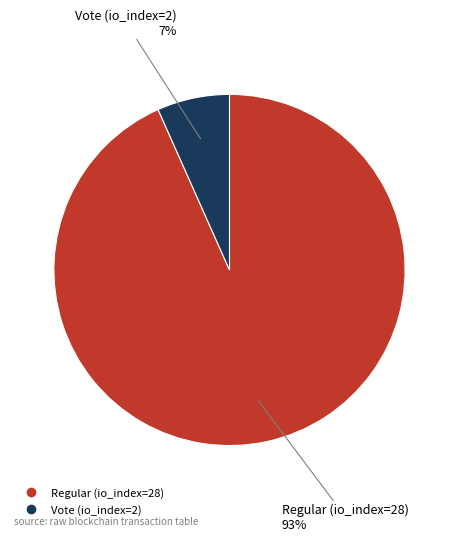

Which category has the biggest portion of the pie?

Regular (io_index=28)